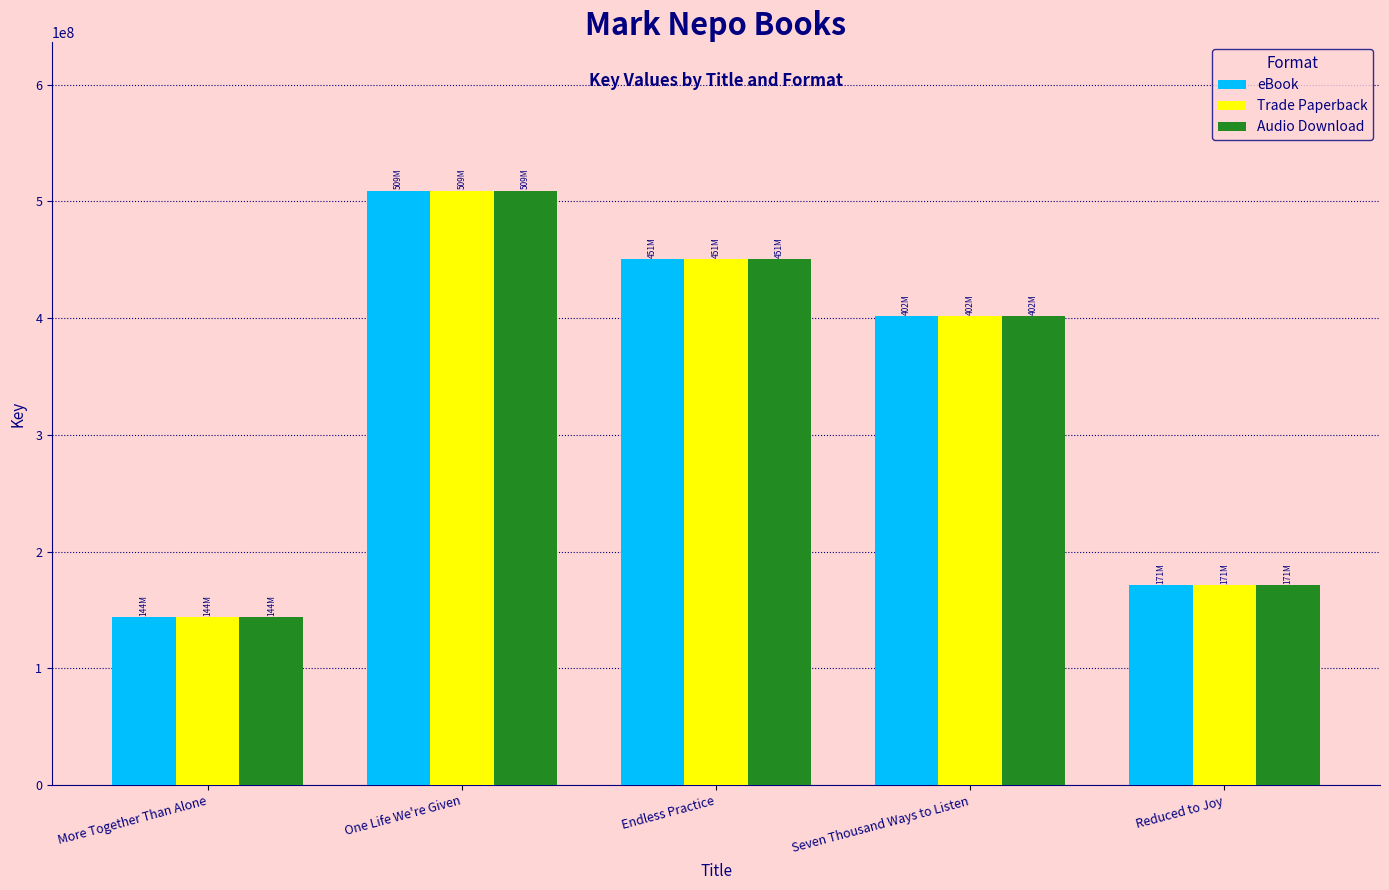

How many data points in Audio Download are less than 401815813?

2